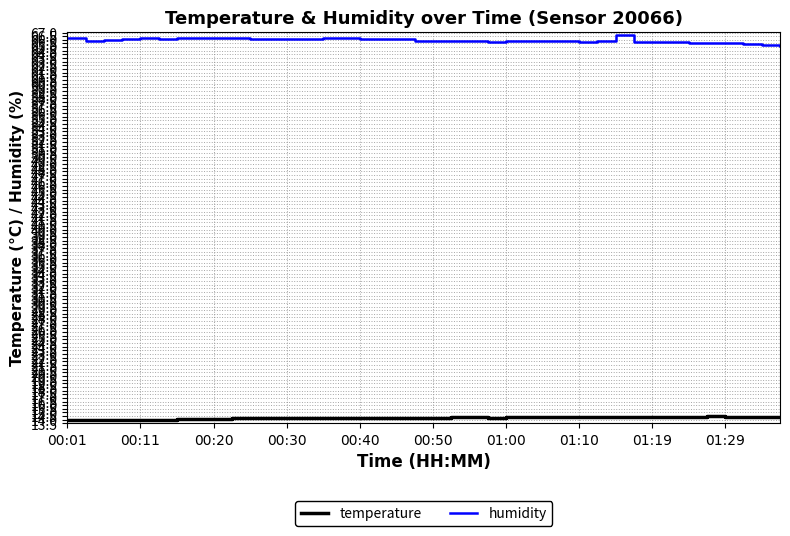

Which series has the largest total across all categories?

humidity